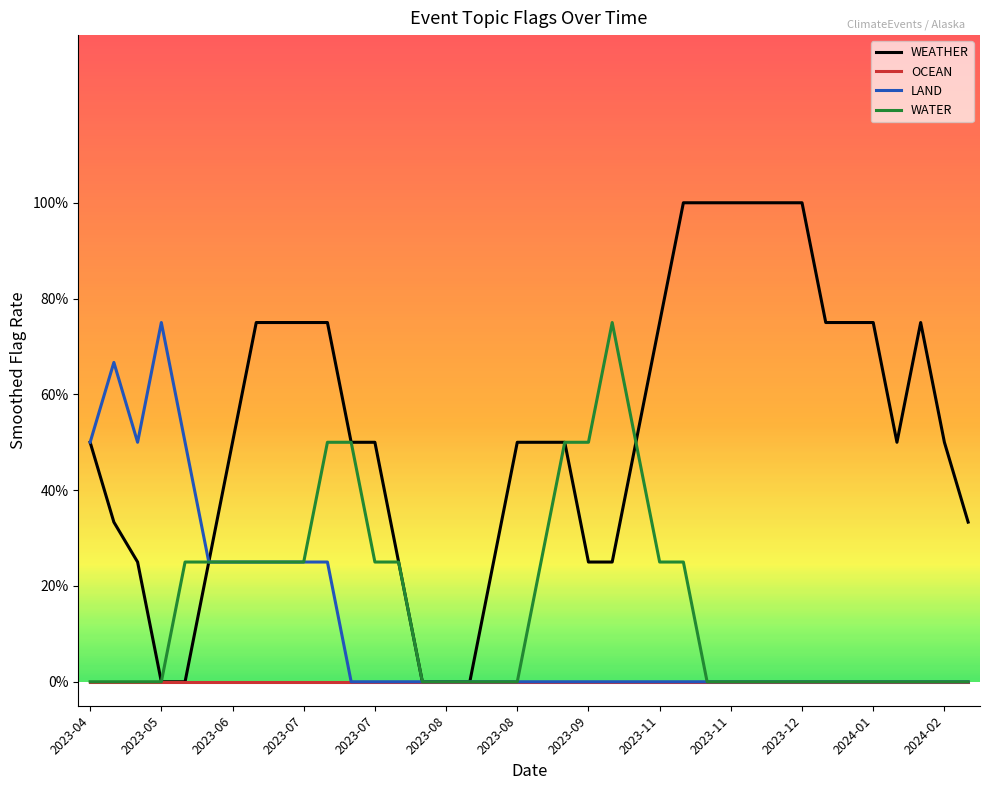

Which series has the largest total across all categories?

WEATHER